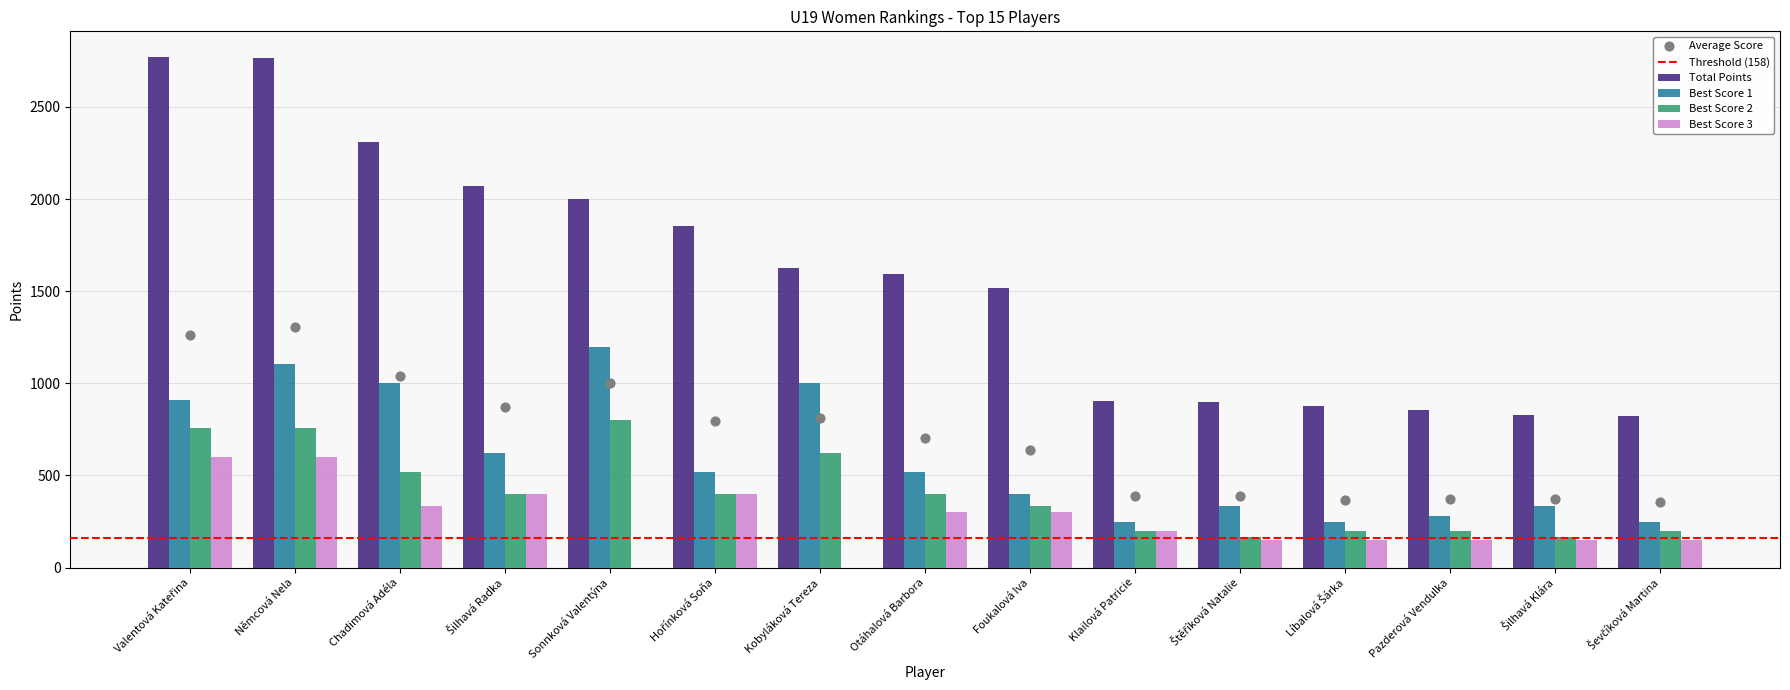

True or false: Best Score 1 has a value of 1466 at Chadimová Adéla.

False